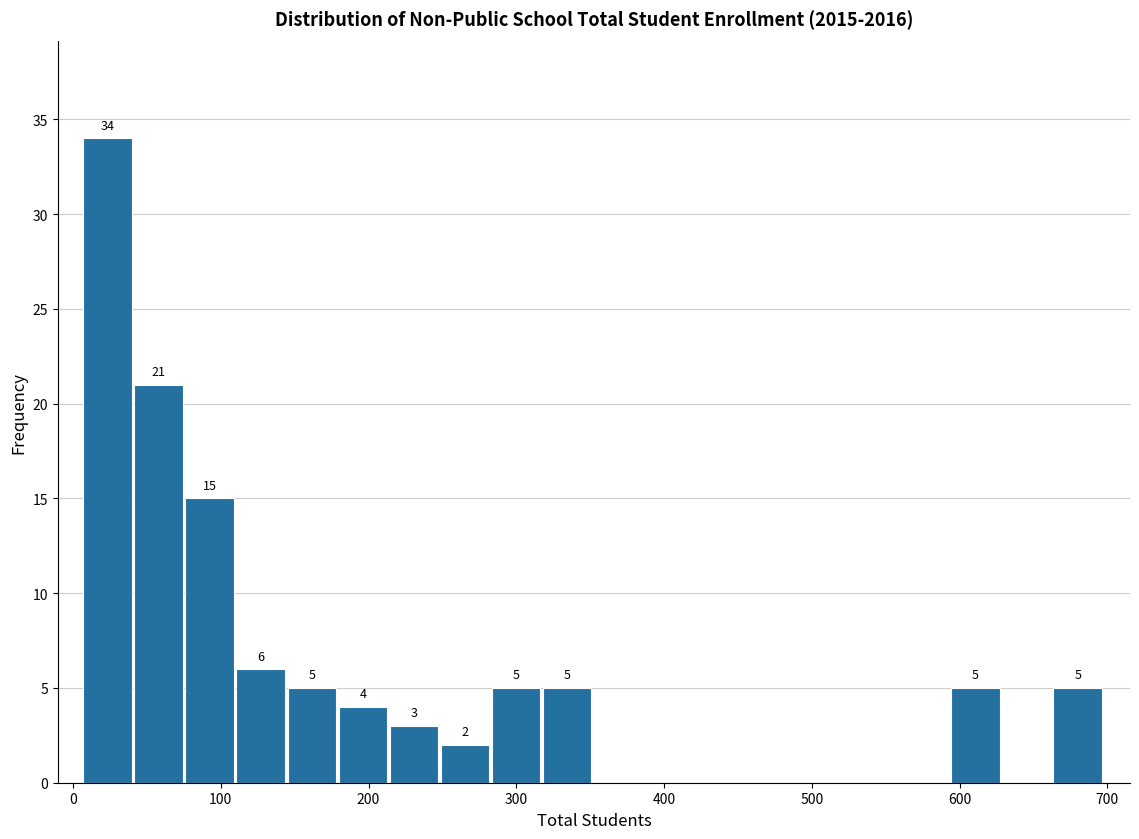

Read against the x-axis, roughly where is the centre of the tallest bar?

20